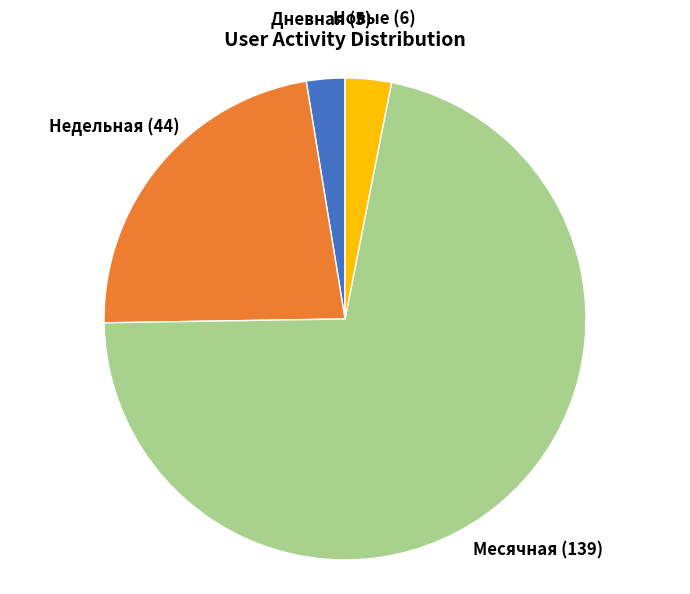

Count the number of slices in the pie.

4